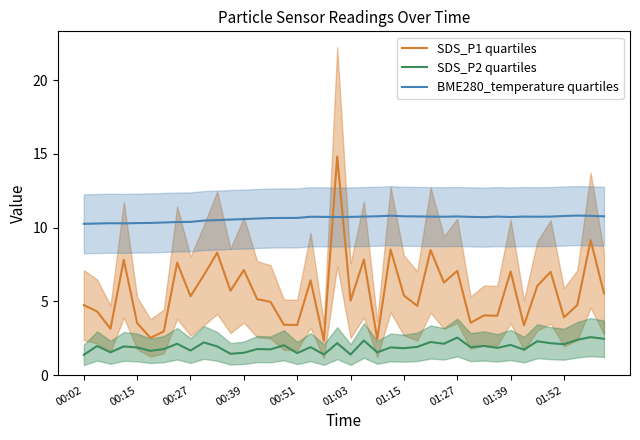

The value of BME280_temperature quartiles at 00:15 is 10.3. True or false?

True